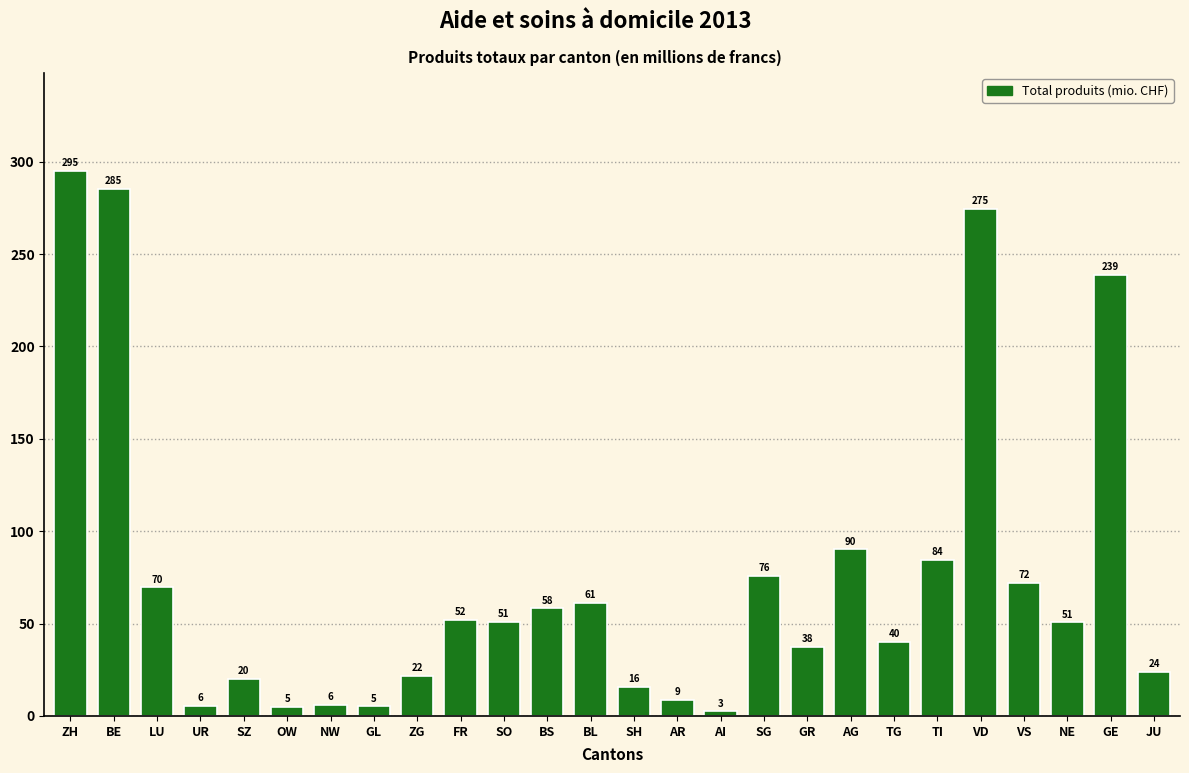

What is the approximate value at VD?

274.6